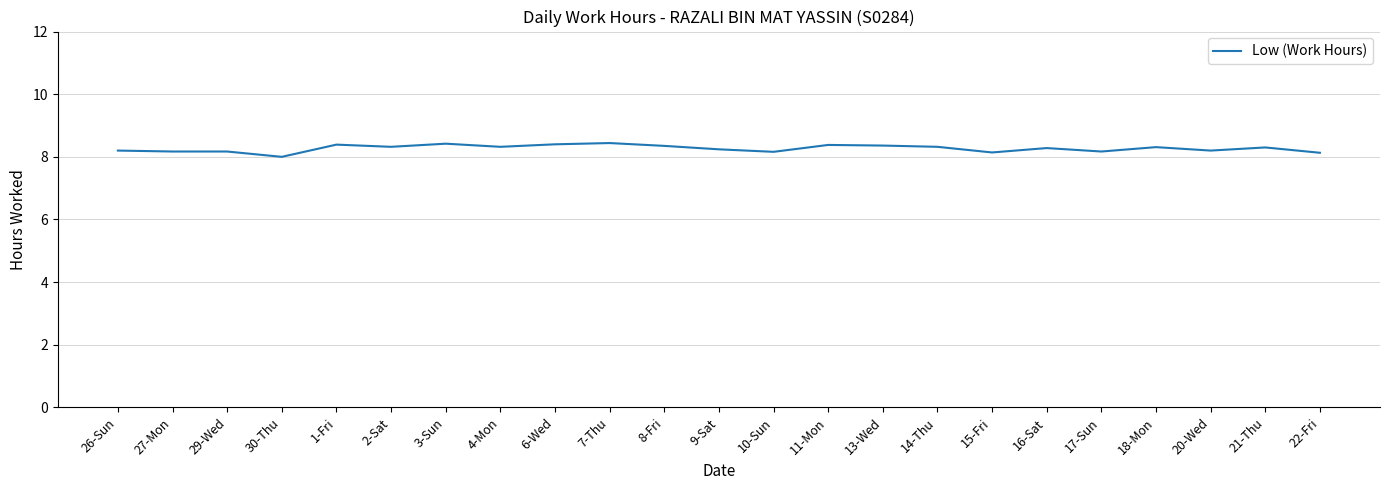

How many series are shown in this chart?

1